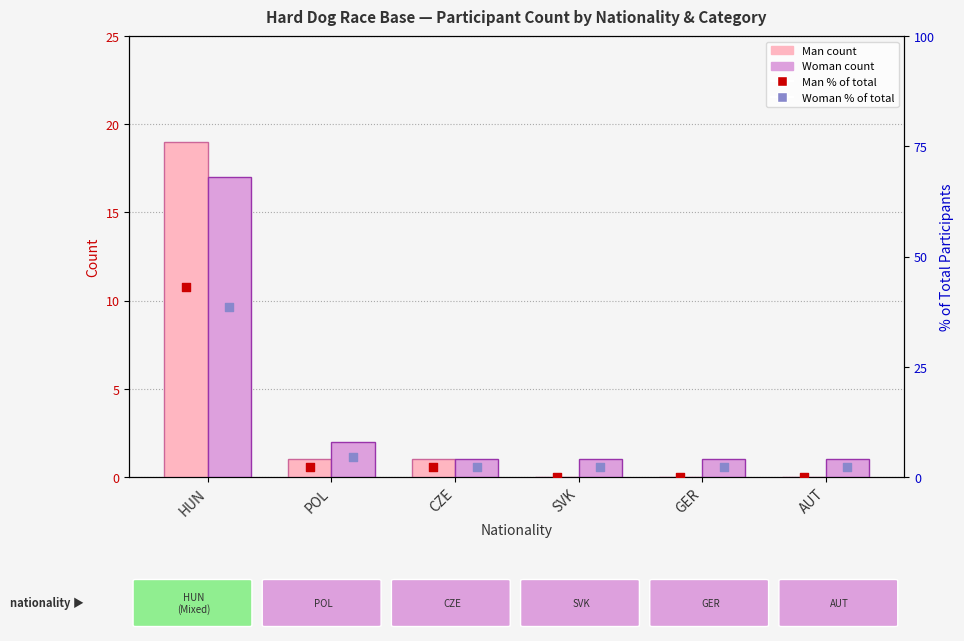

At which category is the sum across all series the highest?

HUN